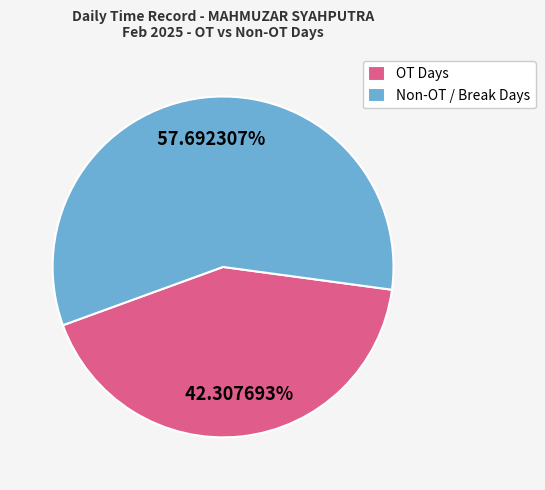

Rank the categories by value from highest to lowest.

Non-OT / Break Days, OT Days